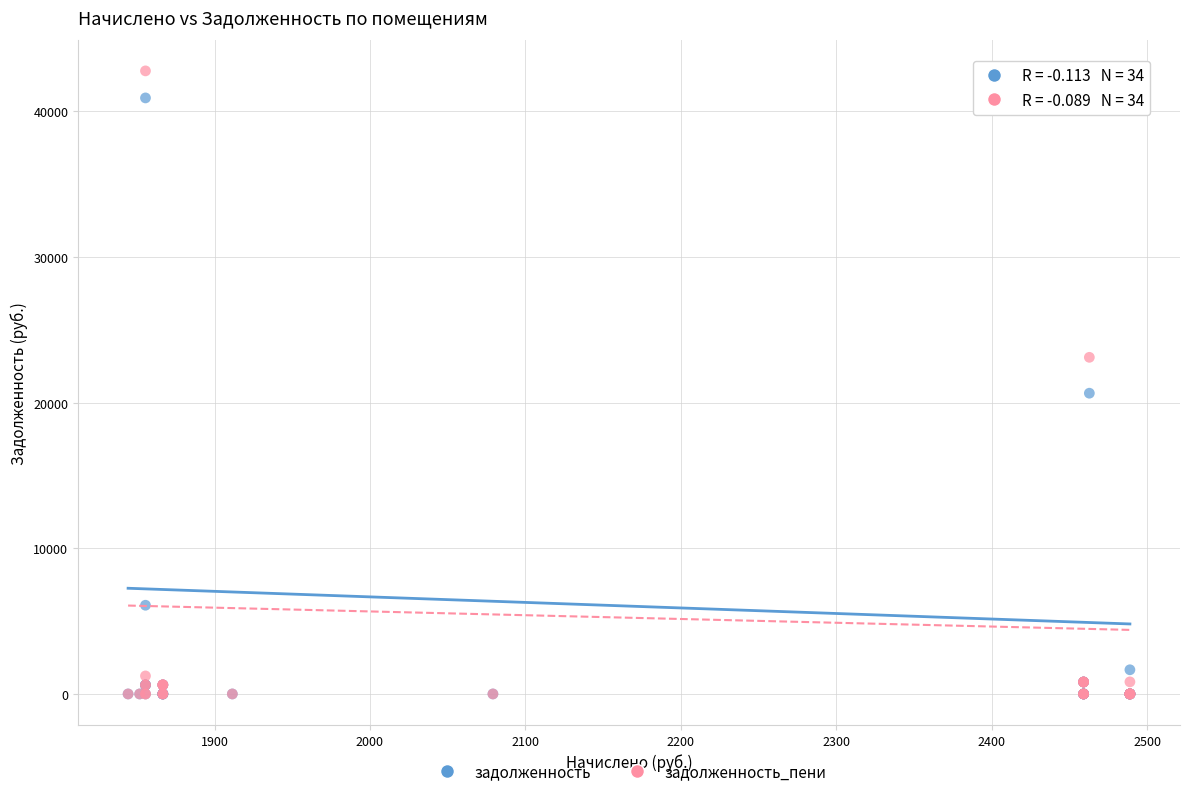

What are all the series names shown in the legend?

задолженность, задолженность_пени